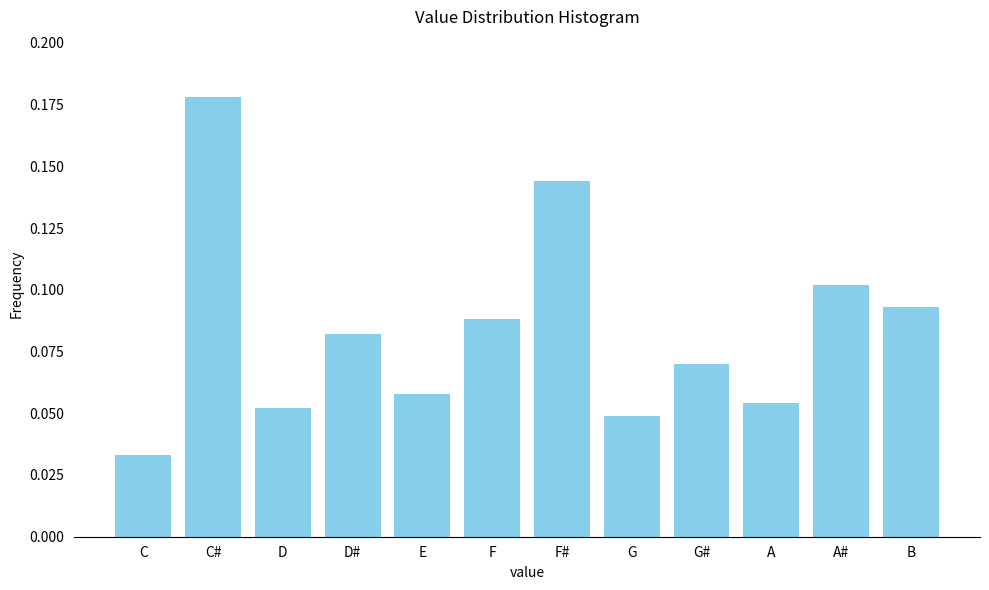

Which label corresponds to the largest value in the chart?

C#